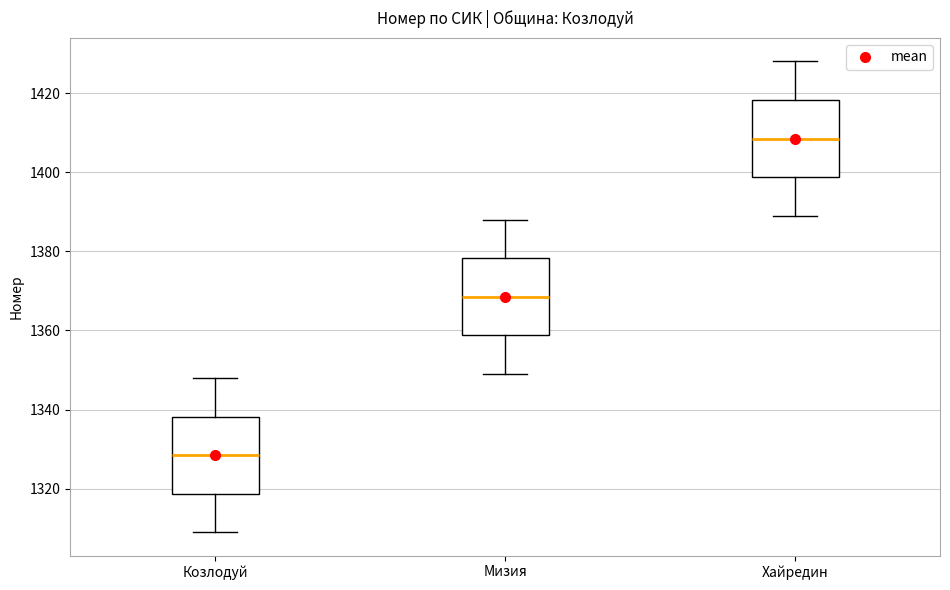

Reading left to right, transcribe this box plot: for each box, give where its median line is, the range the box spans, and where its two whiskers end, as read against the y-axis. The values are not printed on the chart, so give them approximately, as read against the axis.

Козлодуй: median 1328, box 1318 to 1338, whiskers 1310 to 1348
Мизия: median 1368, box 1358 to 1378, whiskers 1350 to 1388
Хайредин: median 1408, box 1398 to 1418, whiskers 1390 to 1428